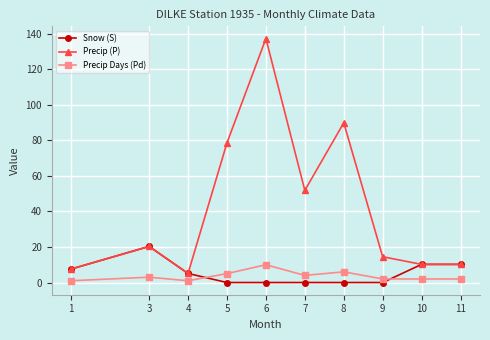

What is the average value of the Snow (S) series?

5.3